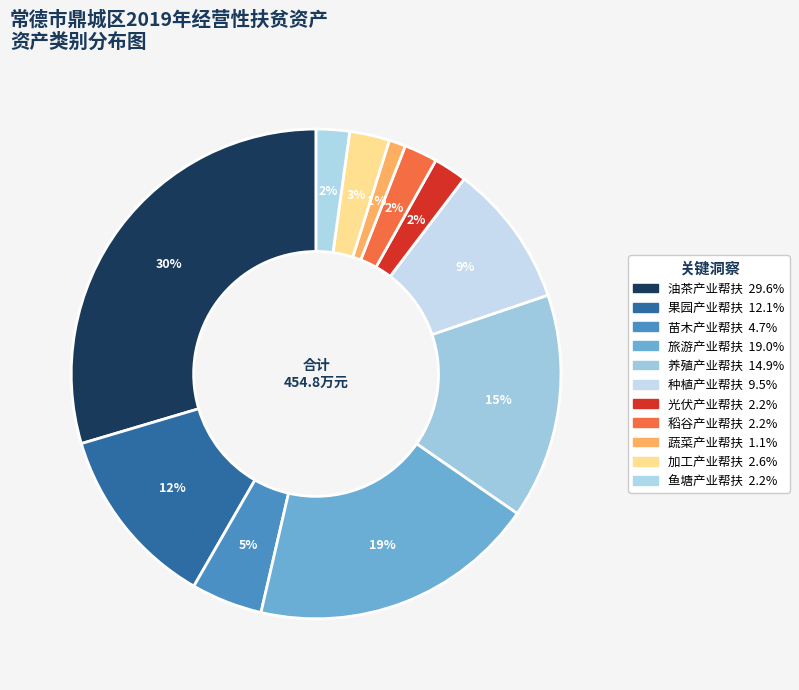

The 种植产业帮扶 slice represents 3% of the pie. True or false?

False